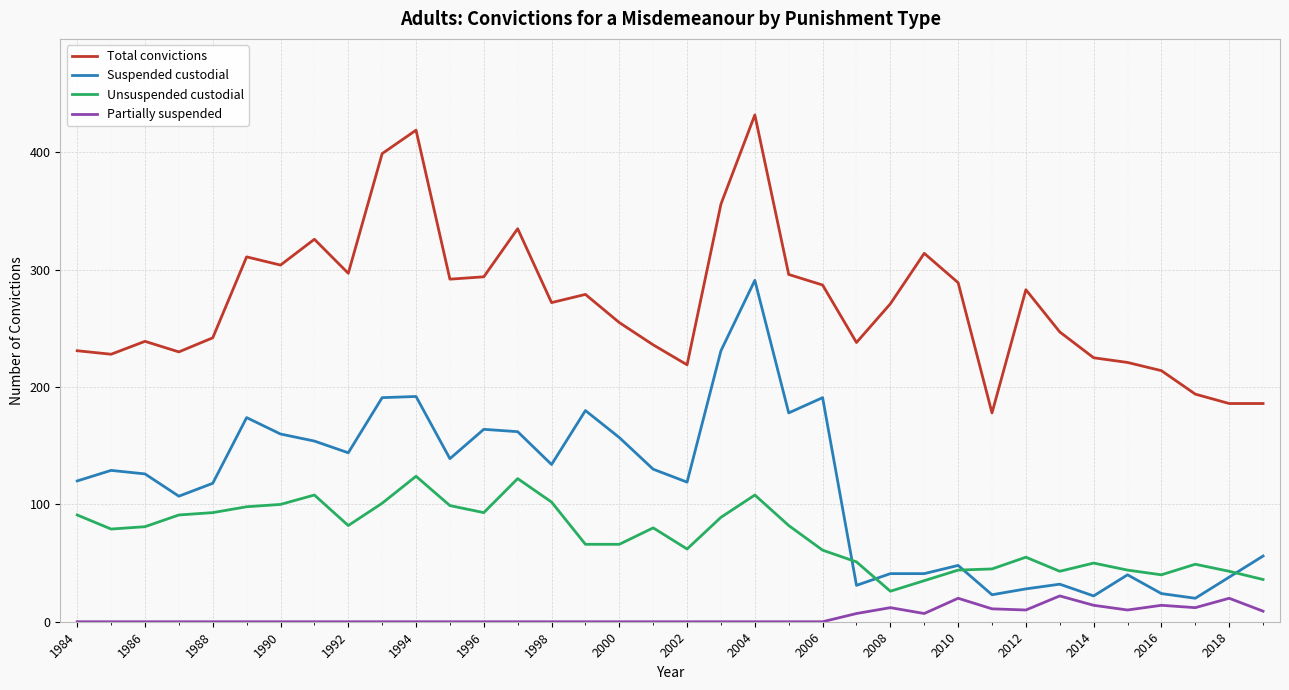

True or false: Unsuspended custodial and Partially suspended intersect in this chart.

False